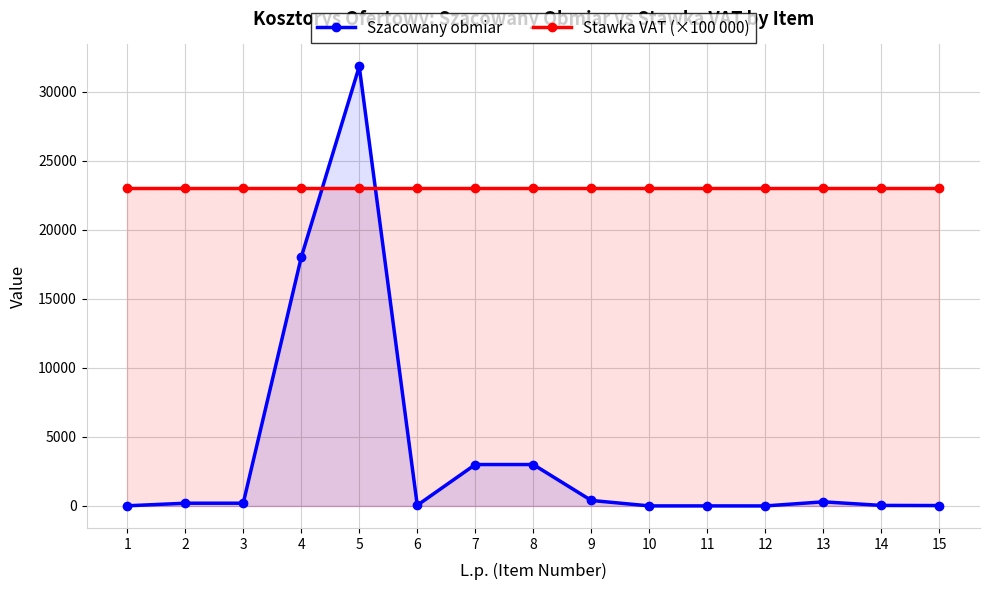

Is the value of Szacowany obmiar at 4 greater than the value of Stawka VAT (×100 000) at 2?

No